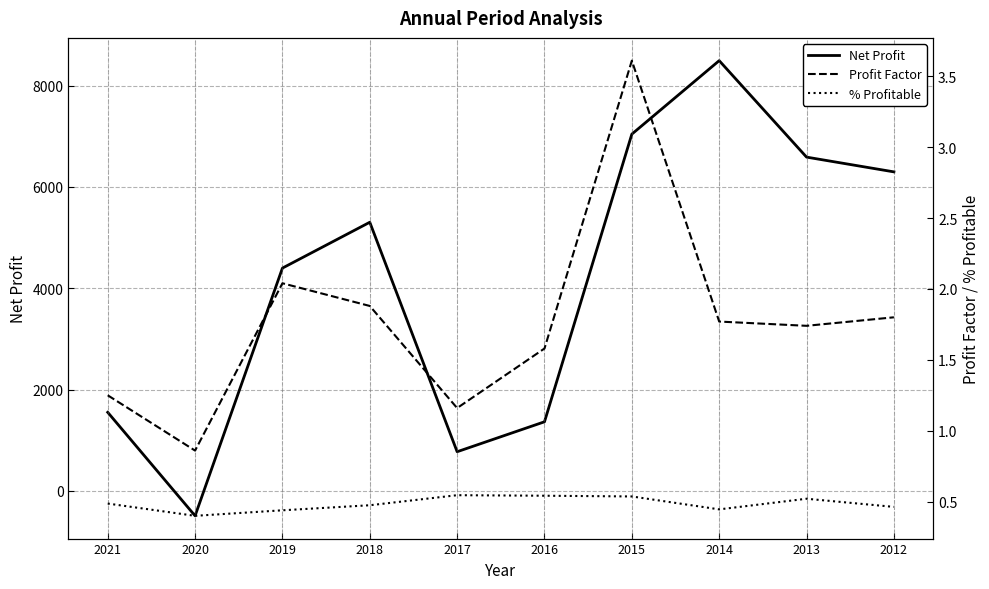

Count the number of data series in this chart.

3